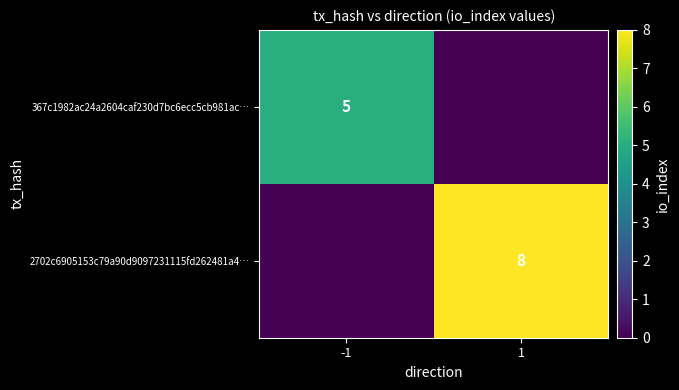

The 367c1982ac24a2604caf230d7bc6ecc5cb981ac… series shows 3 at -1. True or false?

False